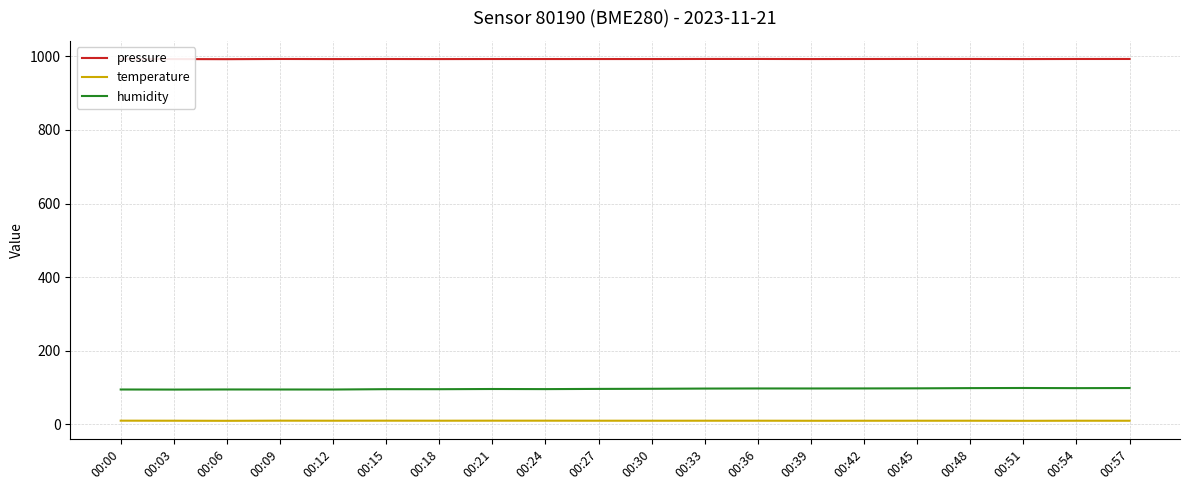

How many values in the humidity series are below 95?

7